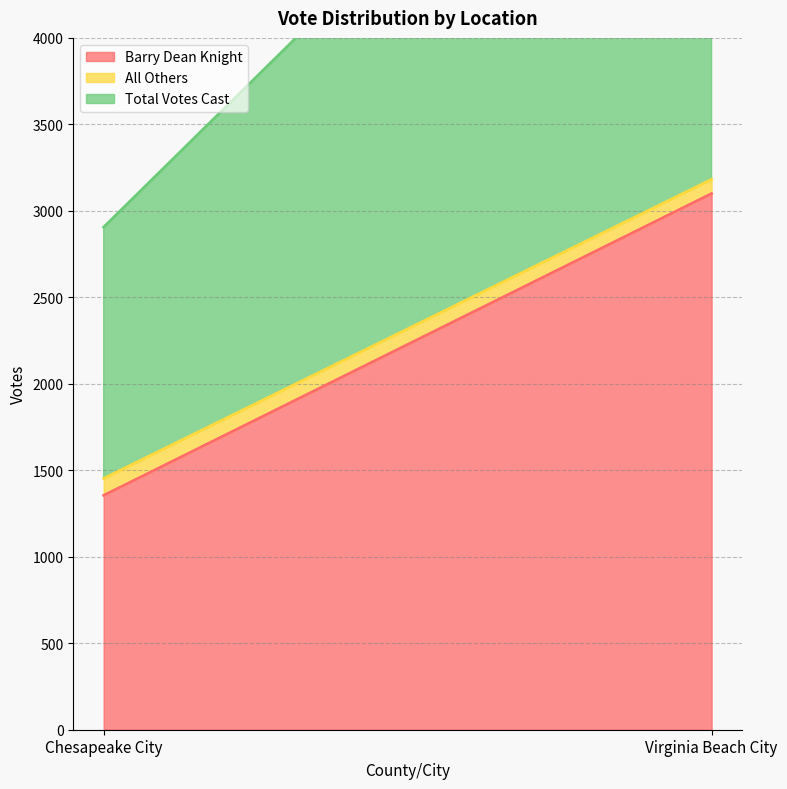

What is the value of the Barry Dean Knight point at the 1st from the left?

1355